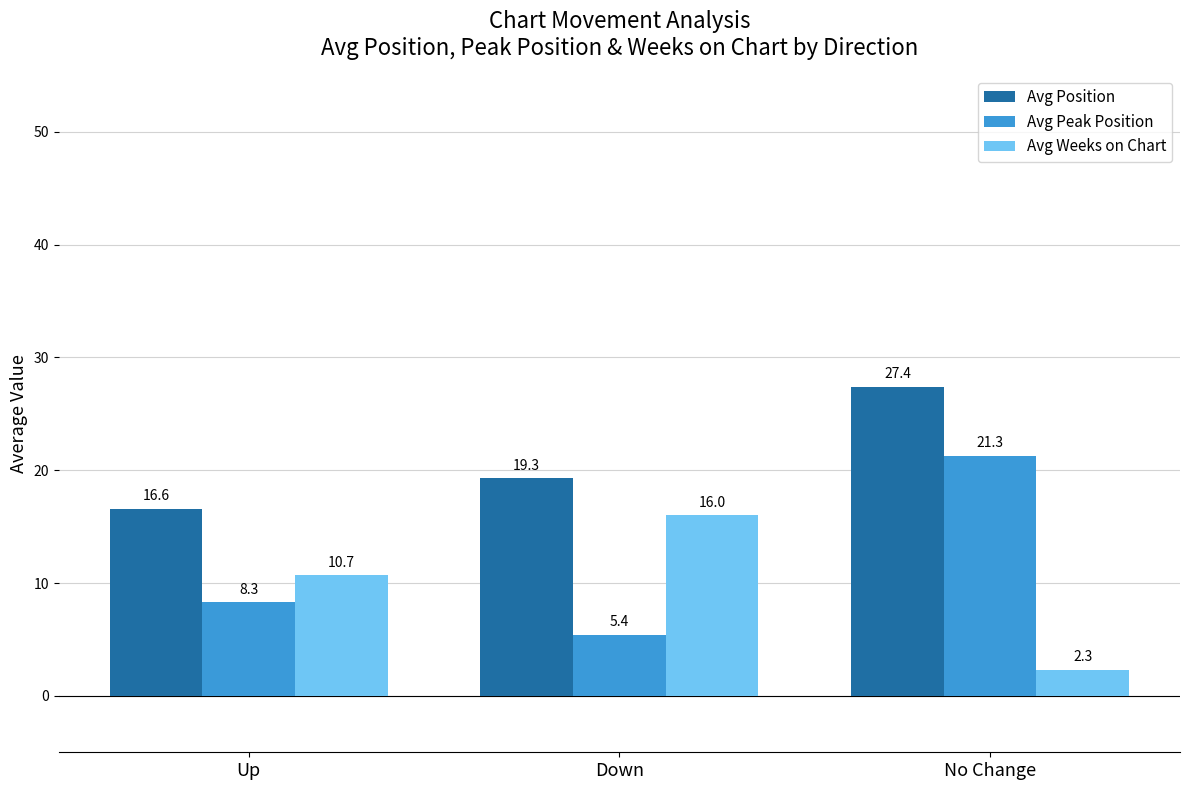

What is the average value of the Avg Peak Position series?

11.7